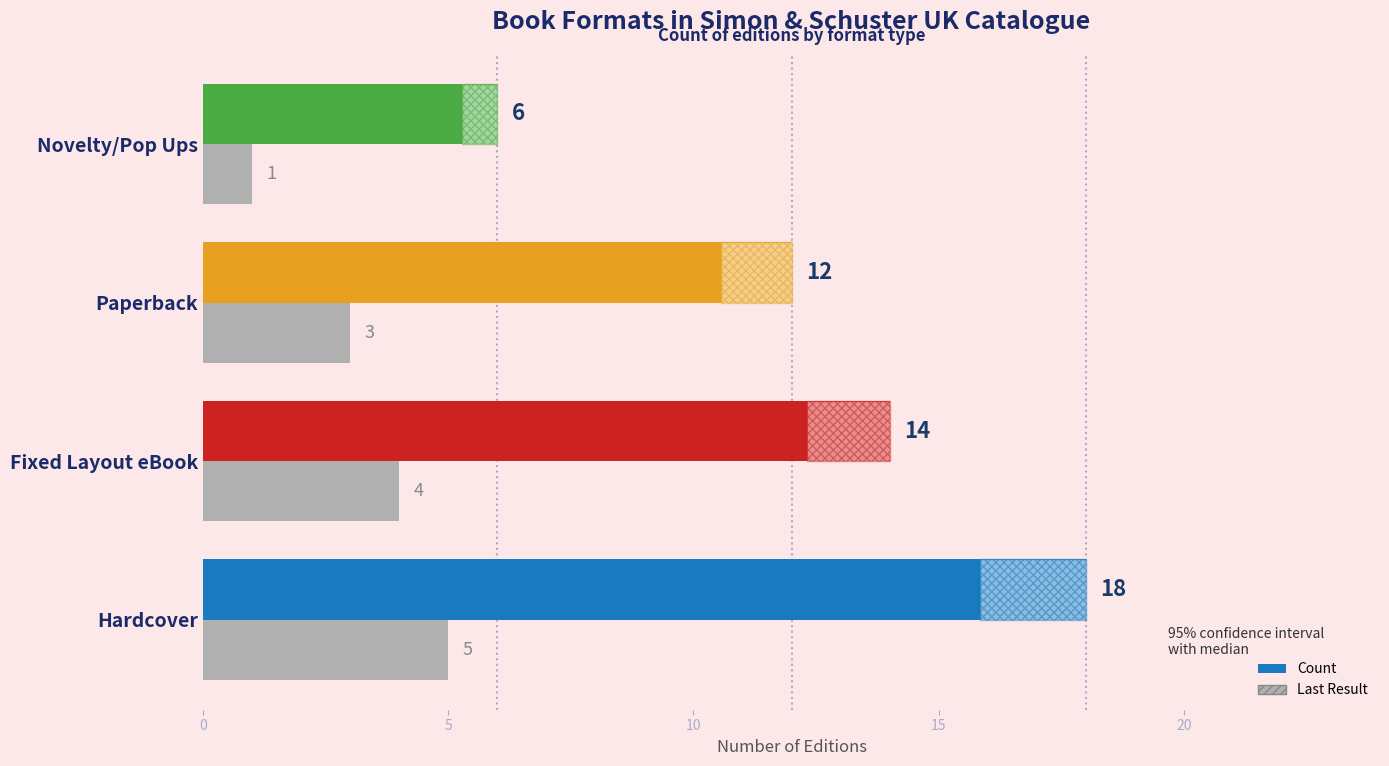

What is the value of the Count bar at the 4th from the left?

6